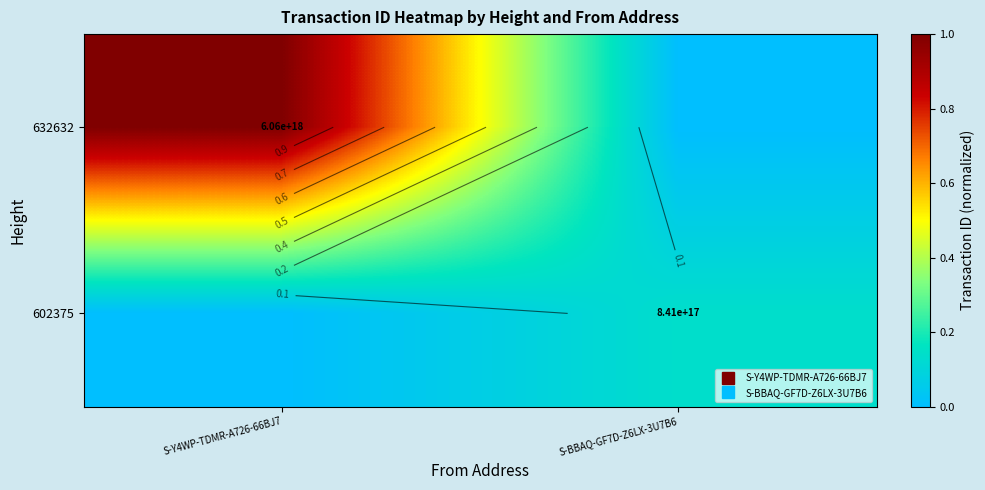

Between S-BBAQ-GF7D-Z6LX-3U7B6 and S-Y4WP-TDMR-A726-66BJ7, which is larger?

S-Y4WP-TDMR-A726-66BJ7